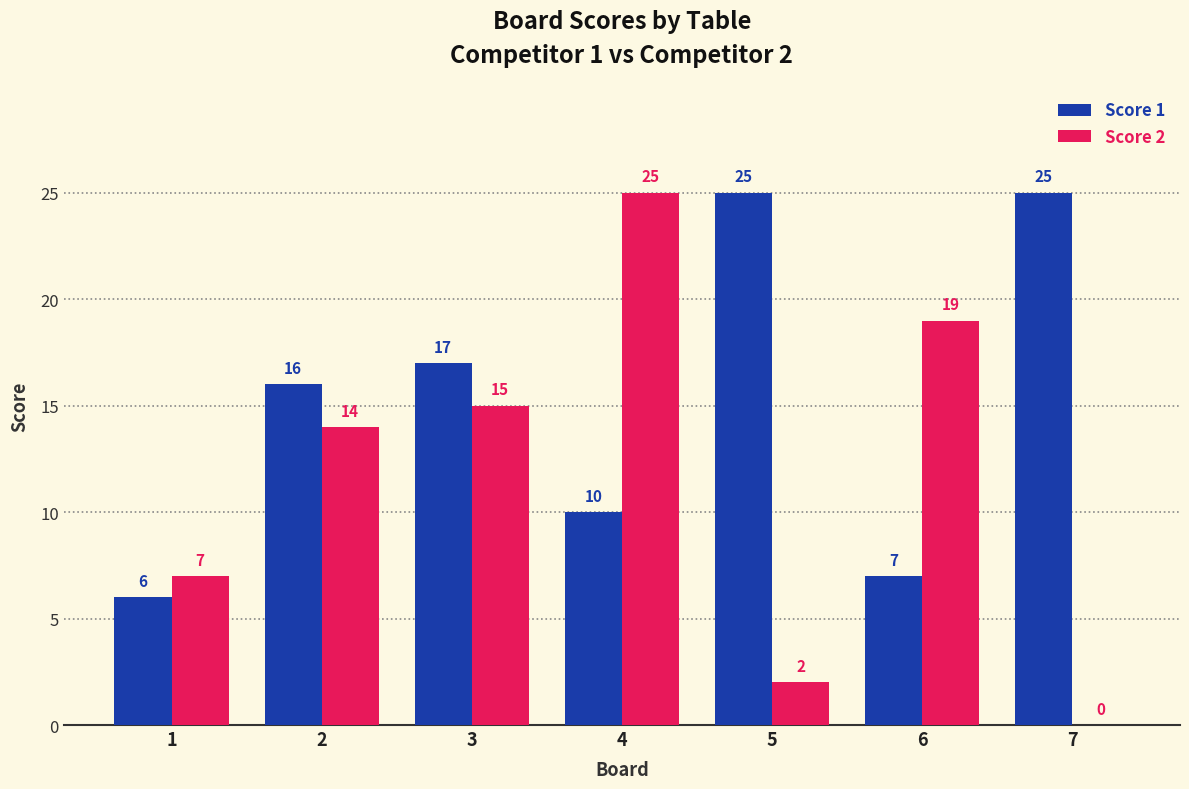

Which series has the largest total across all categories?

Score 1